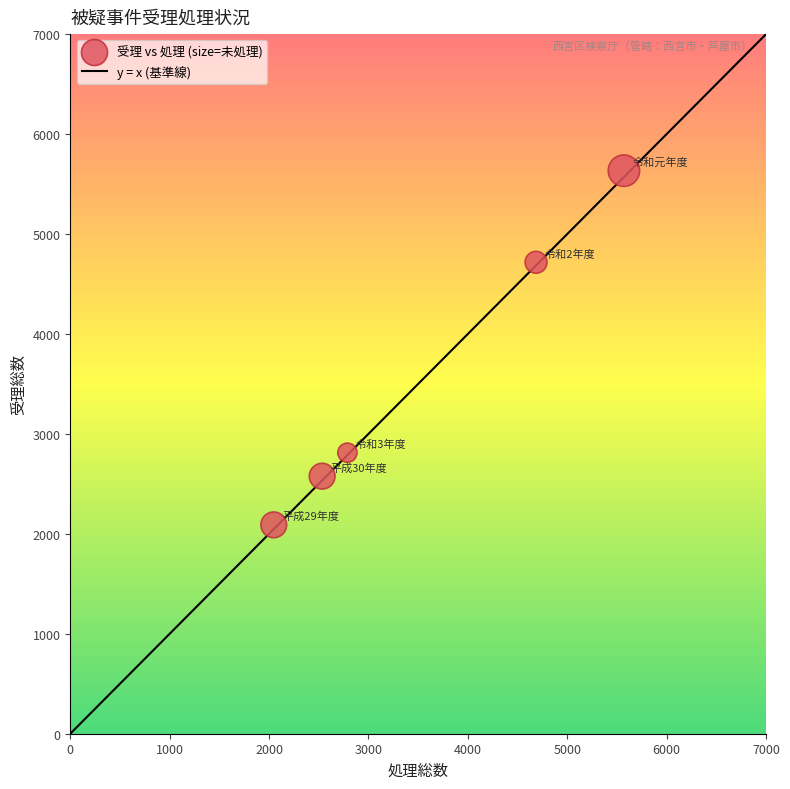

What Y value in the scatter plot is closest to 3862?

4717